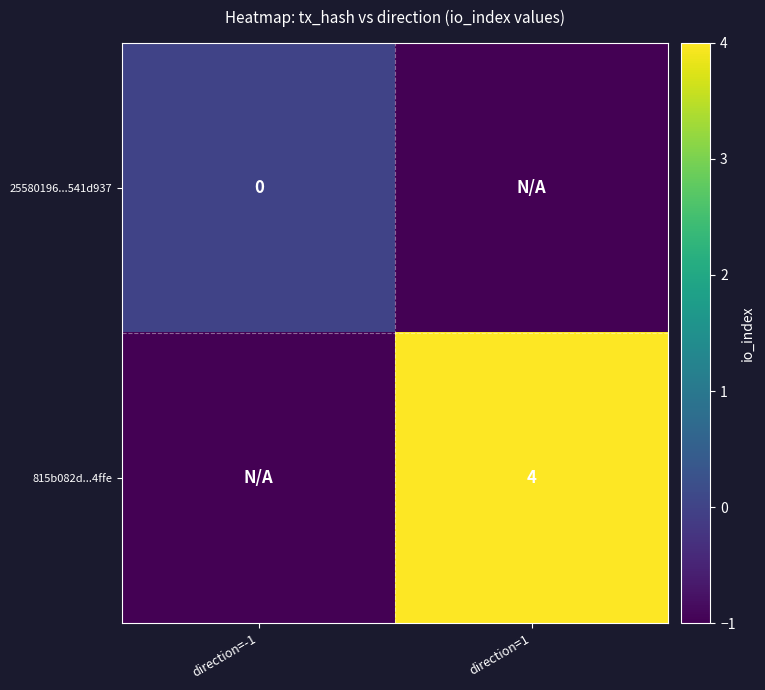

The value of 815b082d...4ffe at direction=1 is 6. True or false?

False